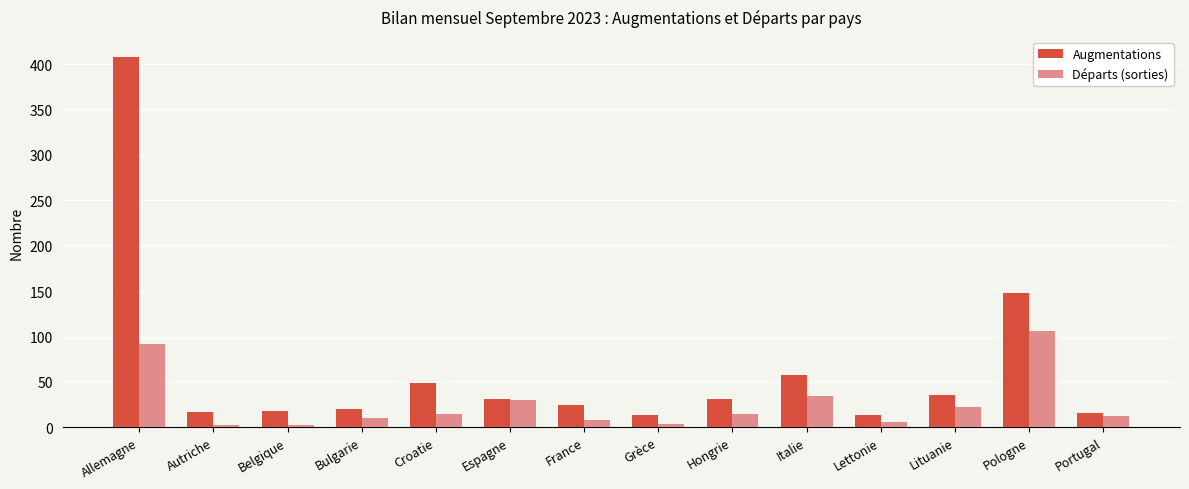

How many bars are there in total?

28